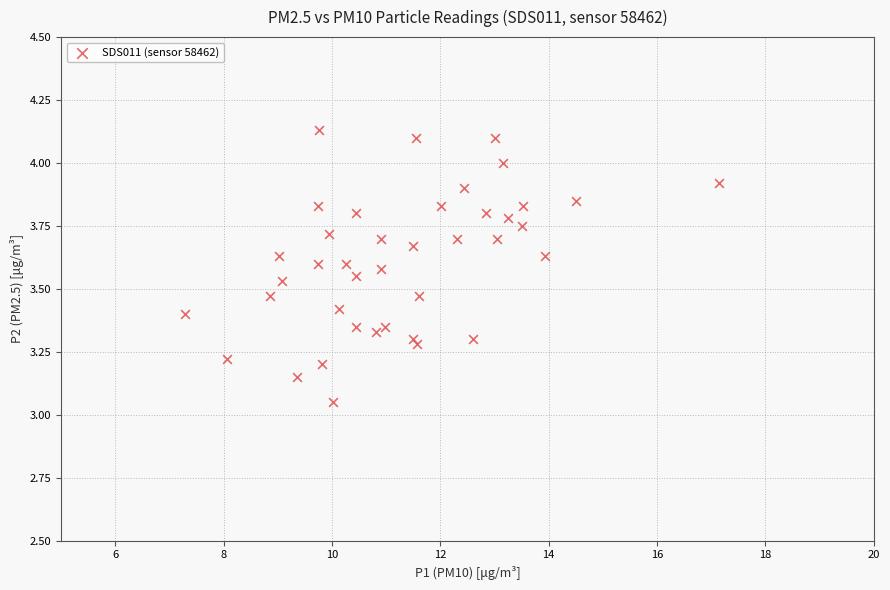

What is the range of Y values (max minus min)?

1.1